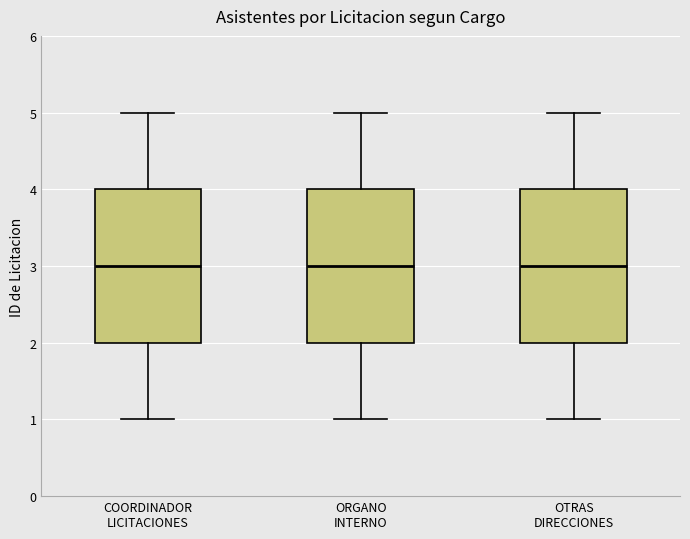

Reading left to right, read every box against the y-axis: the position of its median line, the range the box covers, and the ends of its whiskers. The values are not printed on the chart, so give them approximately, as read against the axis.

COORDINADOR LICITACIONES: median 3, box 2 to 4, whiskers 1 to 5
ORGANO INTERNO: median 3, box 2 to 4, whiskers 1 to 5
OTRAS DIRECCIONES: median 3, box 2 to 4, whiskers 1 to 5